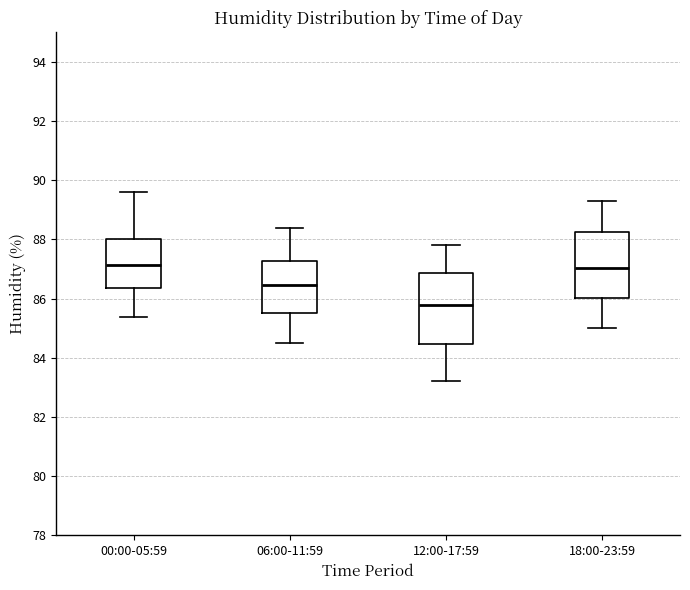

Comparing the boxes themselves (not the whiskers), which one is the tallest?

12:00-17:59